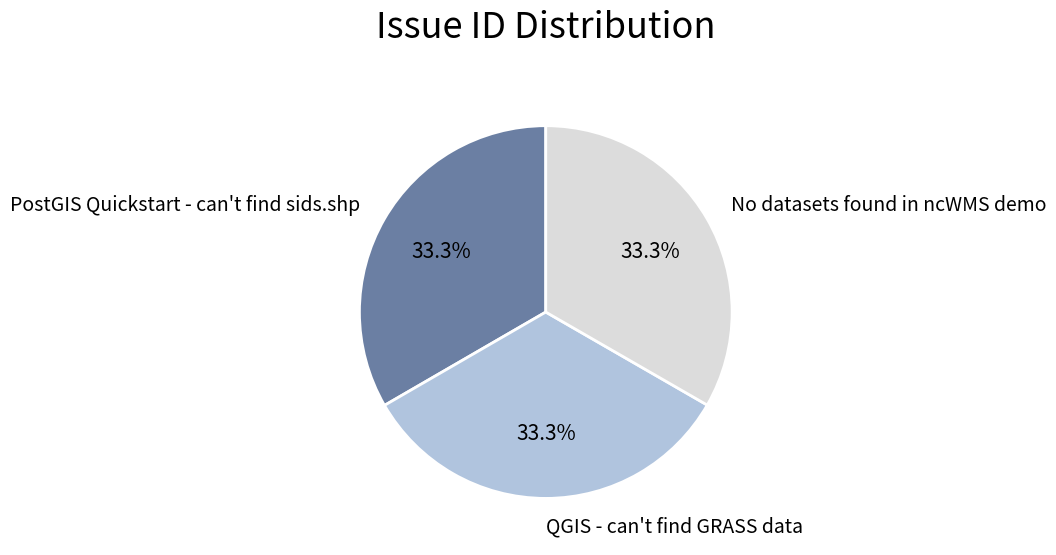

Is No datasets found in ncWMS demo the majority of the pie?

No